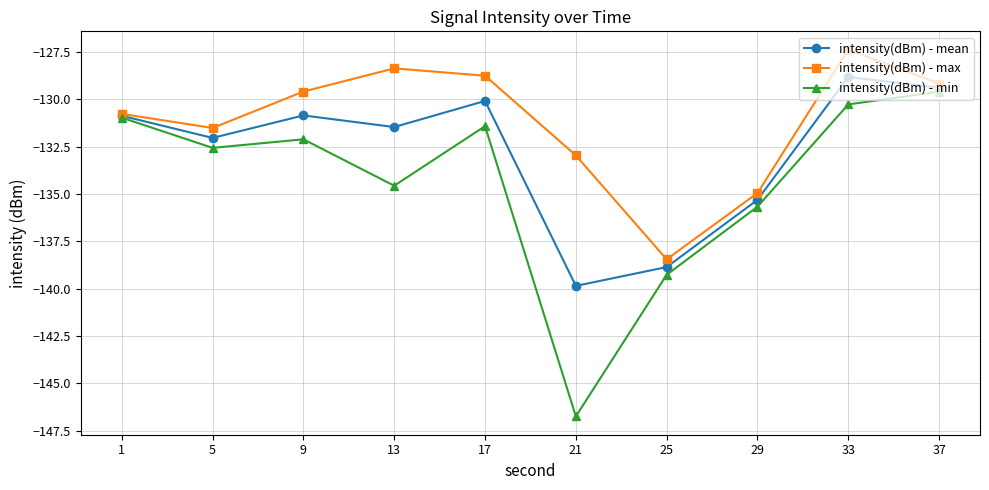

What are all the series names shown in the legend?

intensity(dBm) - mean, intensity(dBm) - max, intensity(dBm) - min